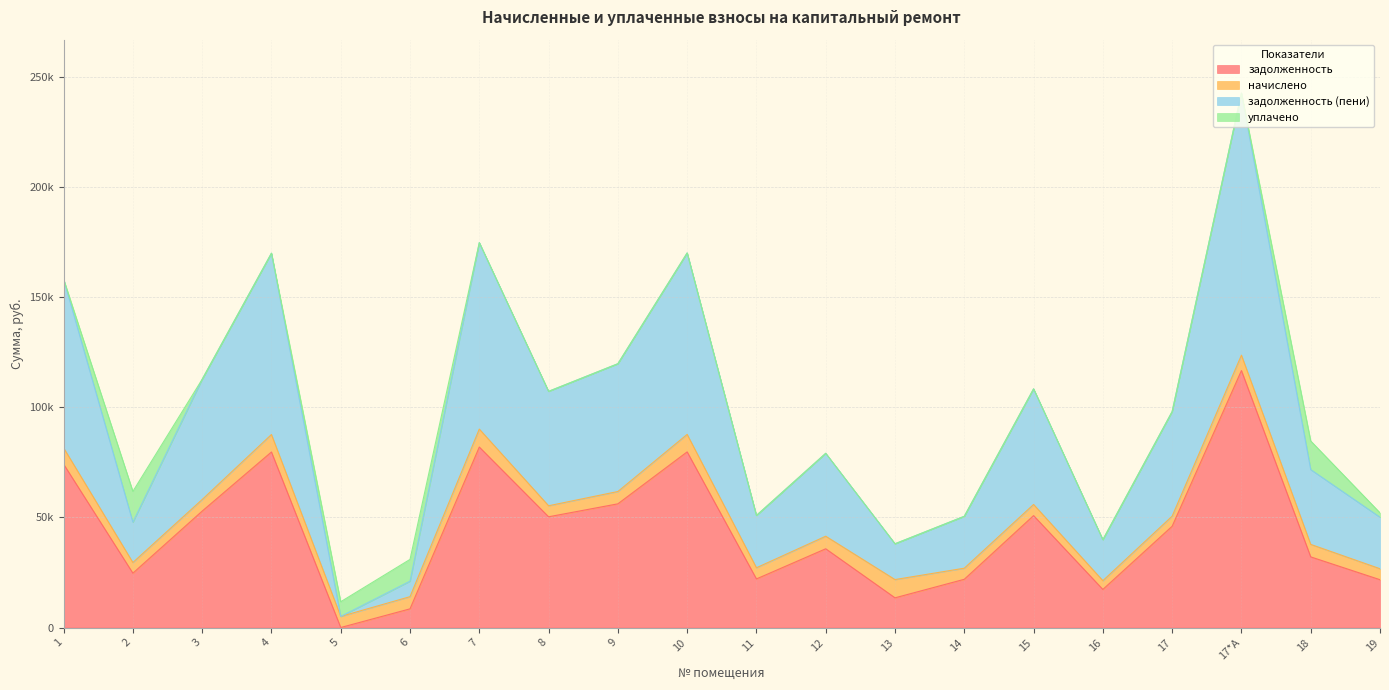

What is the label of the 9th point from the right?

12